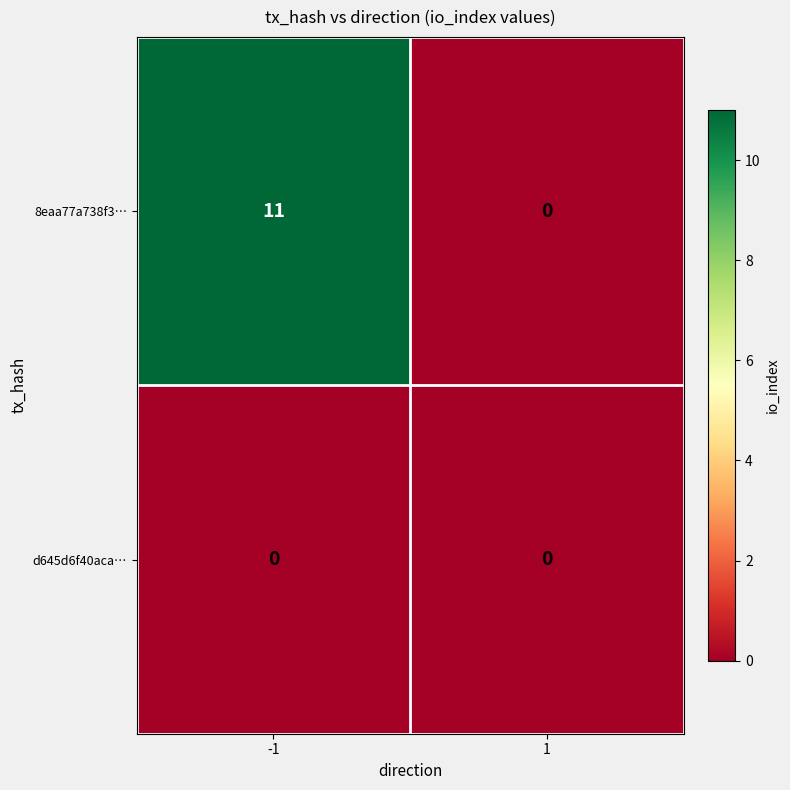

Which series has the largest total across all categories?

8eaa77a738f3…